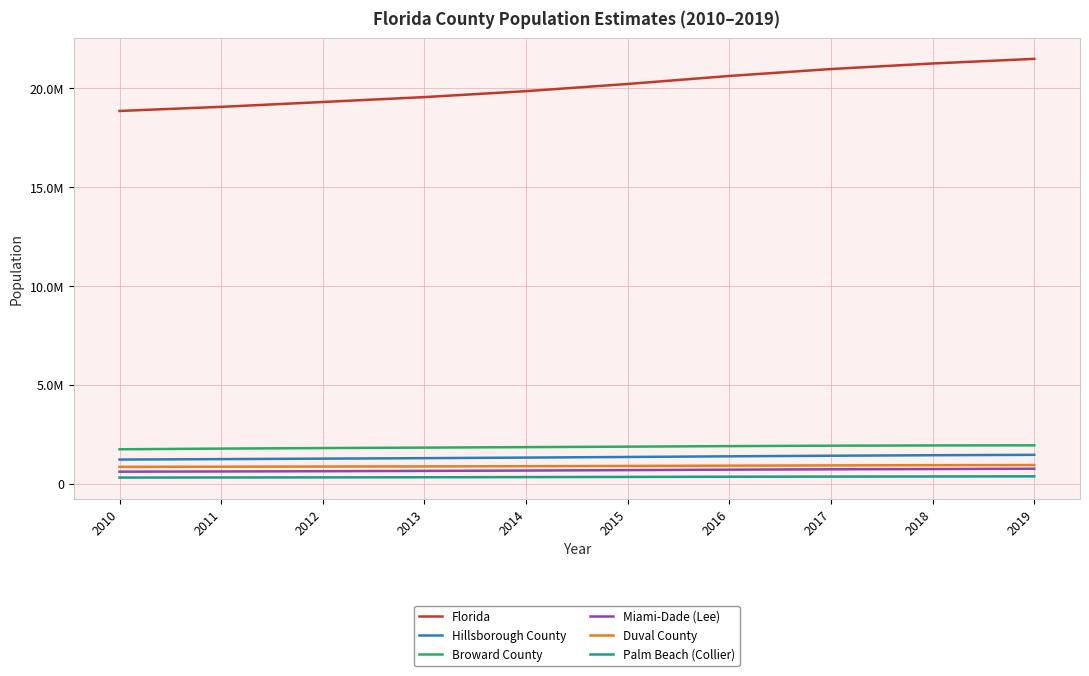

Is this an area chart (filled region under the line)?

No